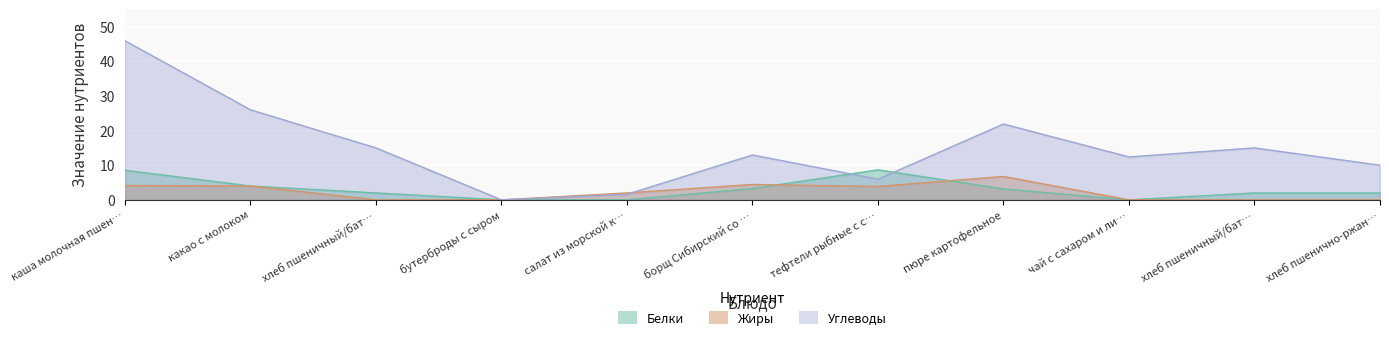

Between хлеб пшеничный/бат… and хлеб пшенично-ржан…, which series saw the biggest shift?

Углеводы